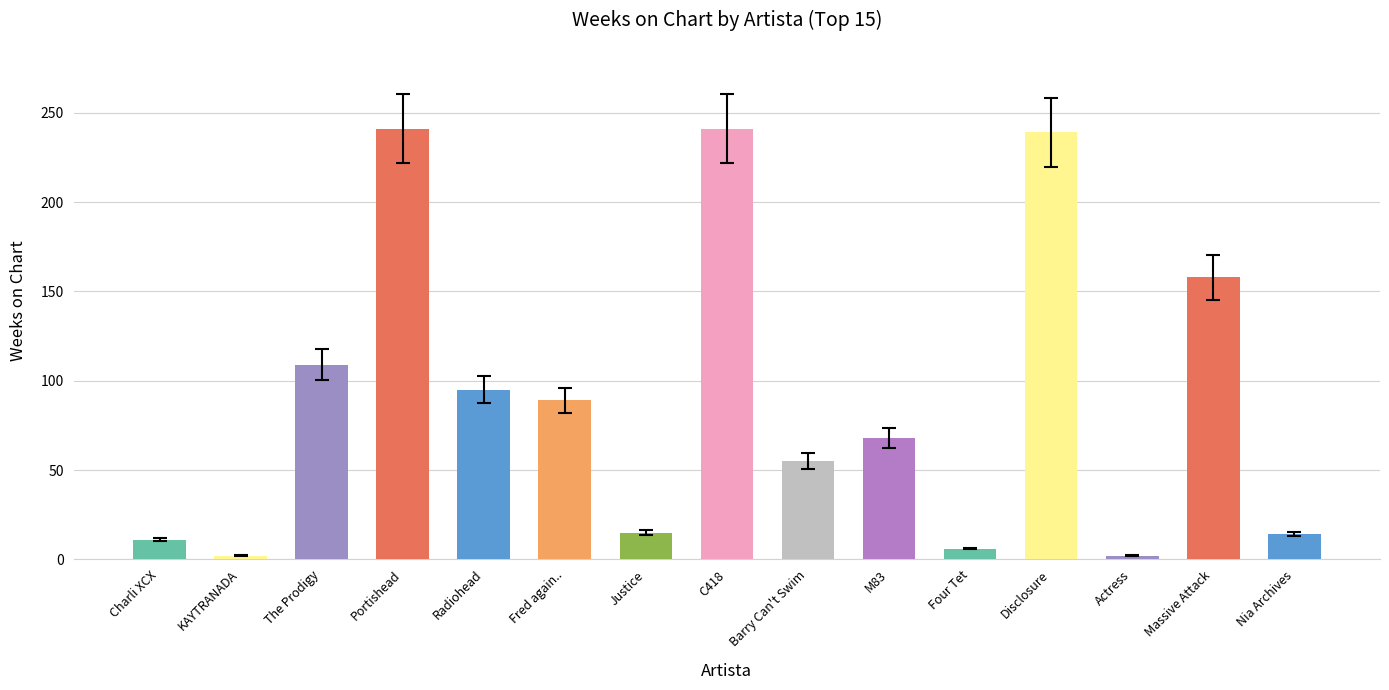

Between Nia Archives and Barry Can't Swim, which is larger?

Barry Can't Swim